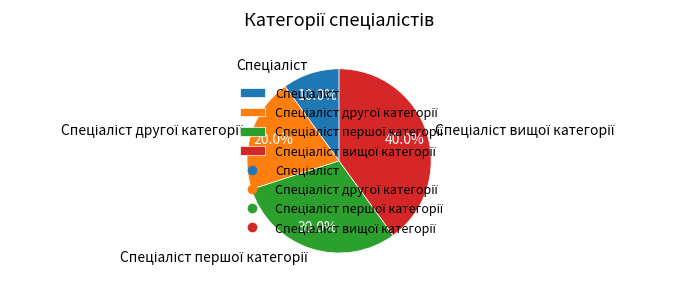

Does any single category account for the majority?

No